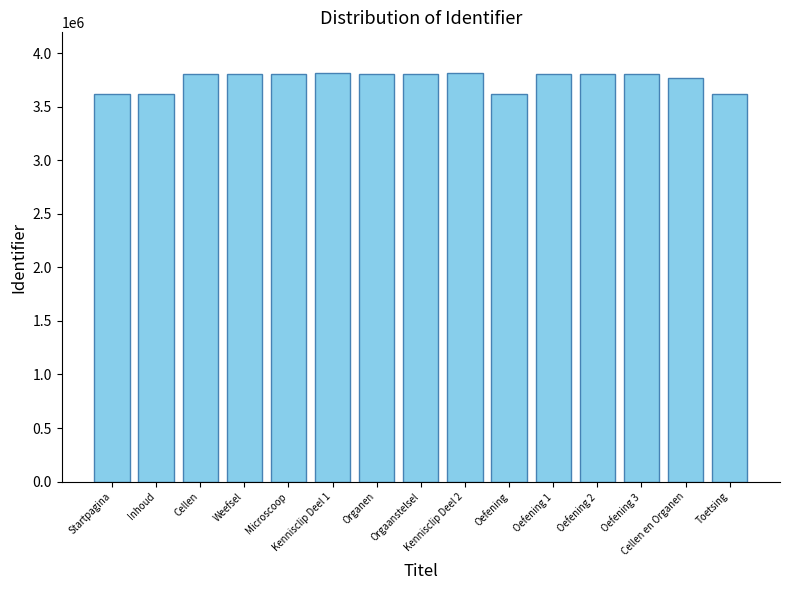

What is the average value?

3751924